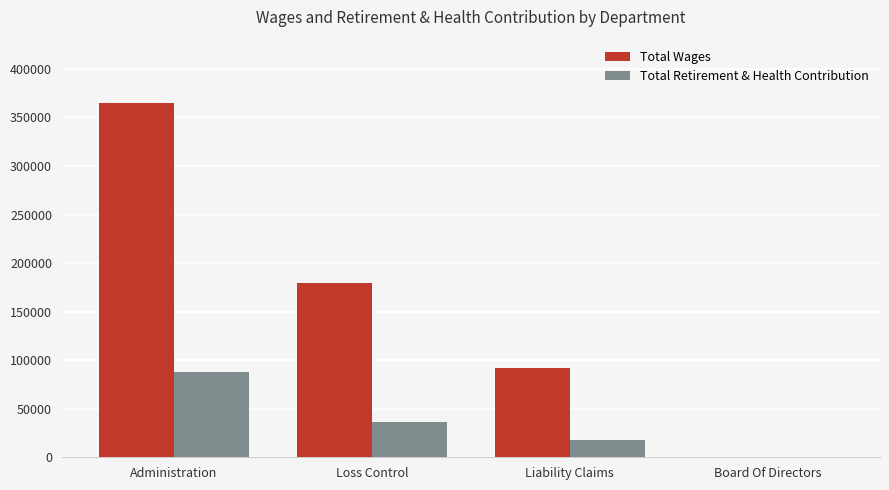

Where does the Total Wages series first go above 179123?

Administration